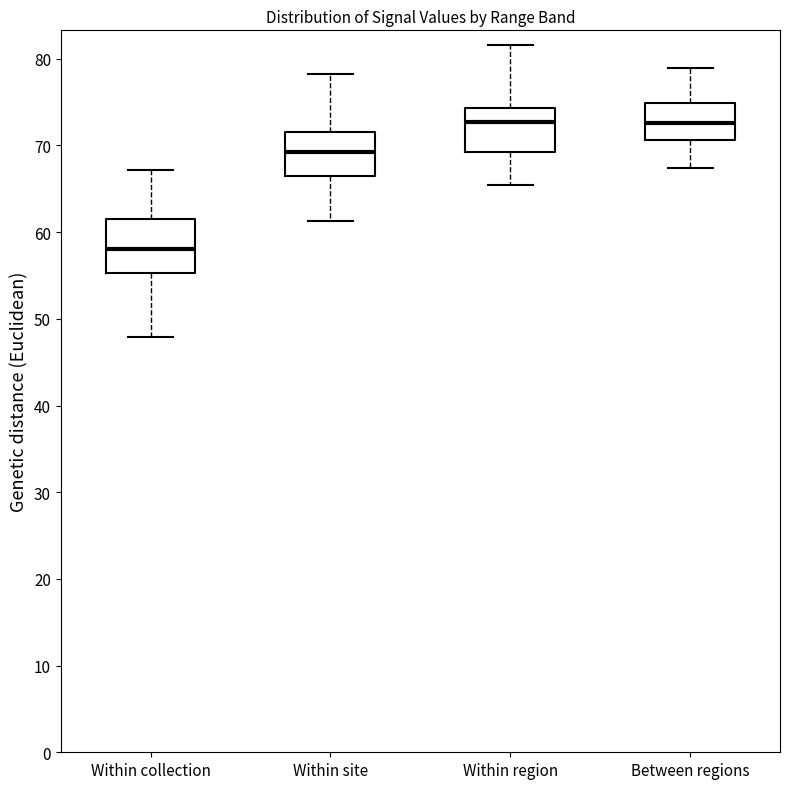

Where does the upper whisker of the box for Between regions end on the y-axis? The values are not printed on the chart, so give them approximately, as read against the axis.

79